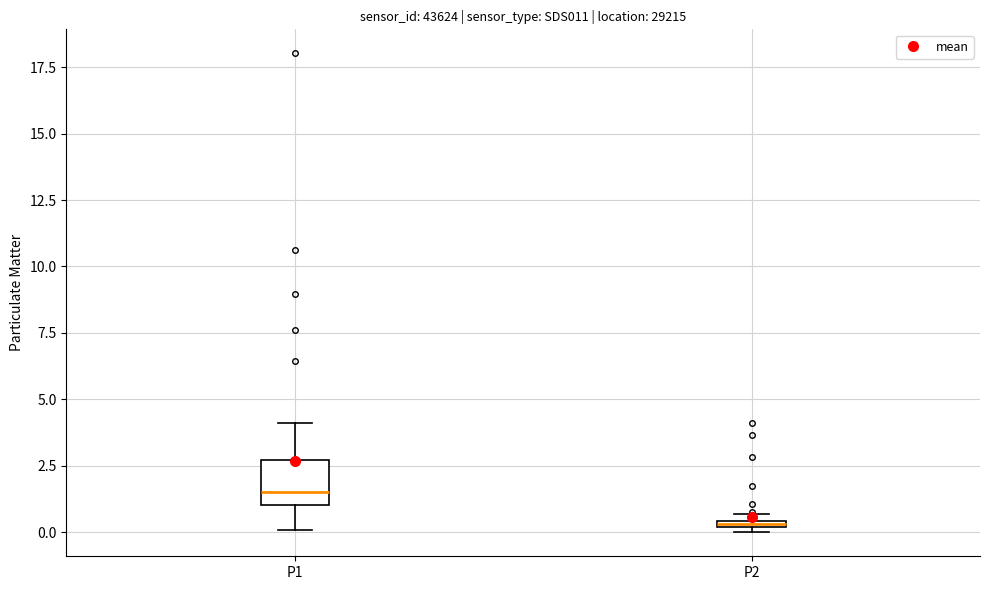

Comparing the boxes themselves (not the whiskers), which one is the tallest?

P1